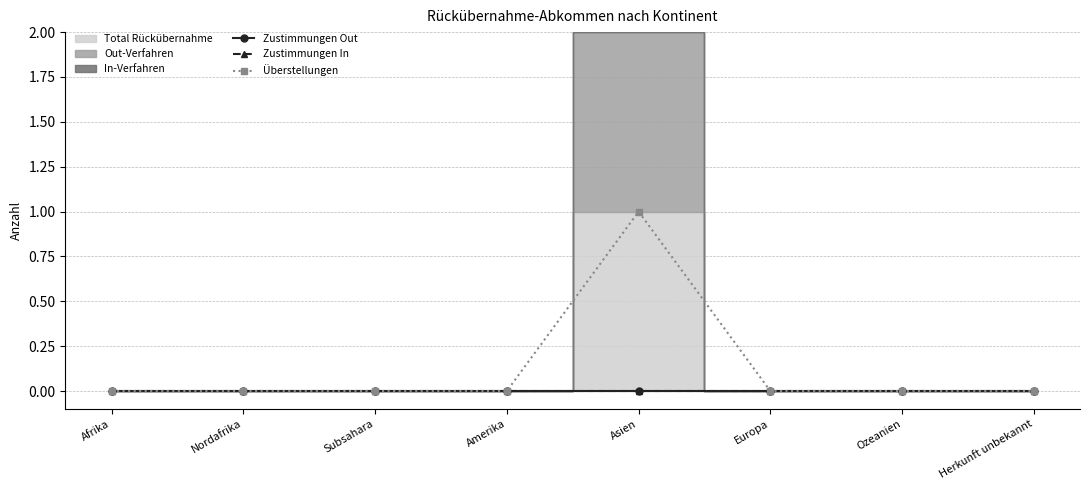

True or false: Zustimmungen Out and Zustimmungen In cross at least once.

False